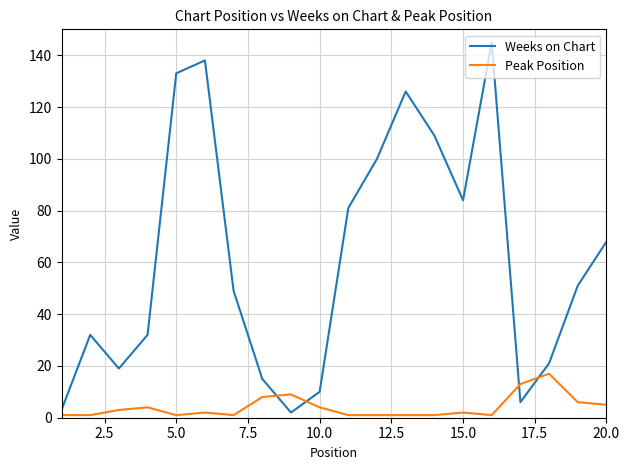

What is the difference between the maximum and minimum values in the Peak Position series?

16